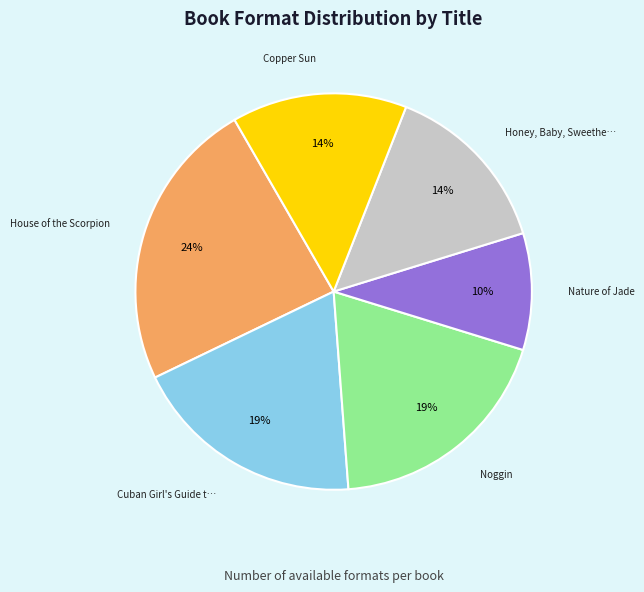

To the nearest percent, what is the difference between the largest and smallest slice percentages?

14%